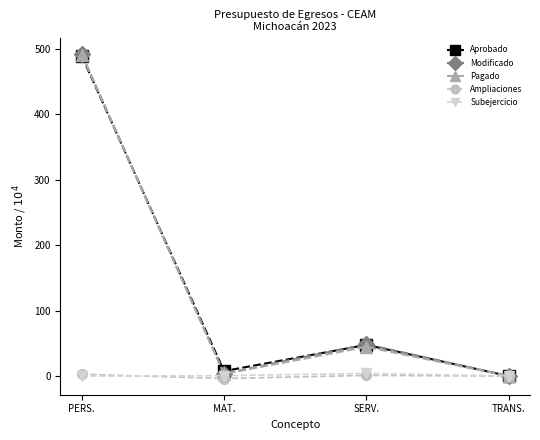

What is the maximum value shown in the chart?

492.0